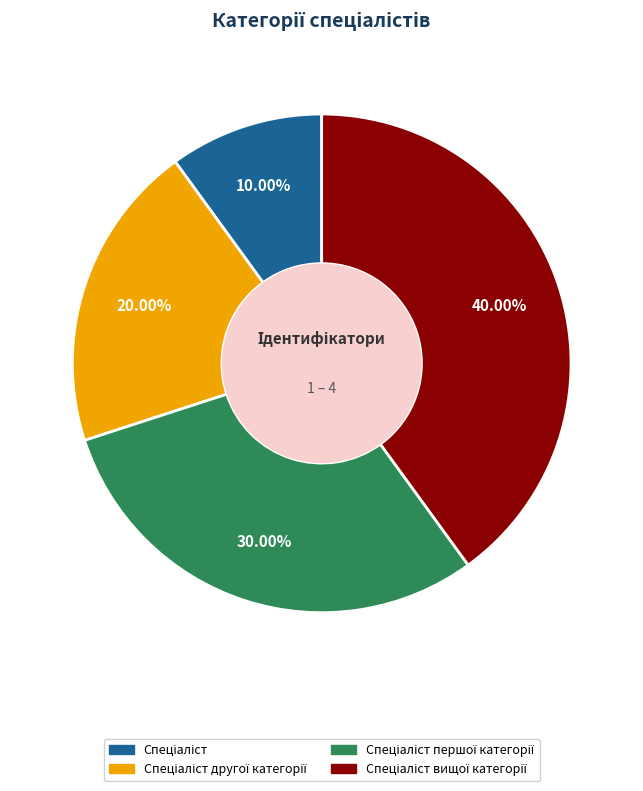

How many segments does this pie chart have?

4